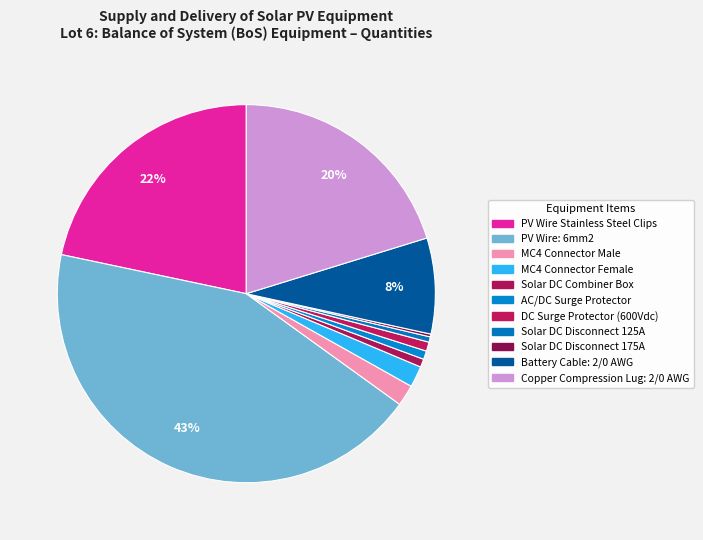

The Solar DC Combiner Box slice represents 1% of the pie. True or false?

True